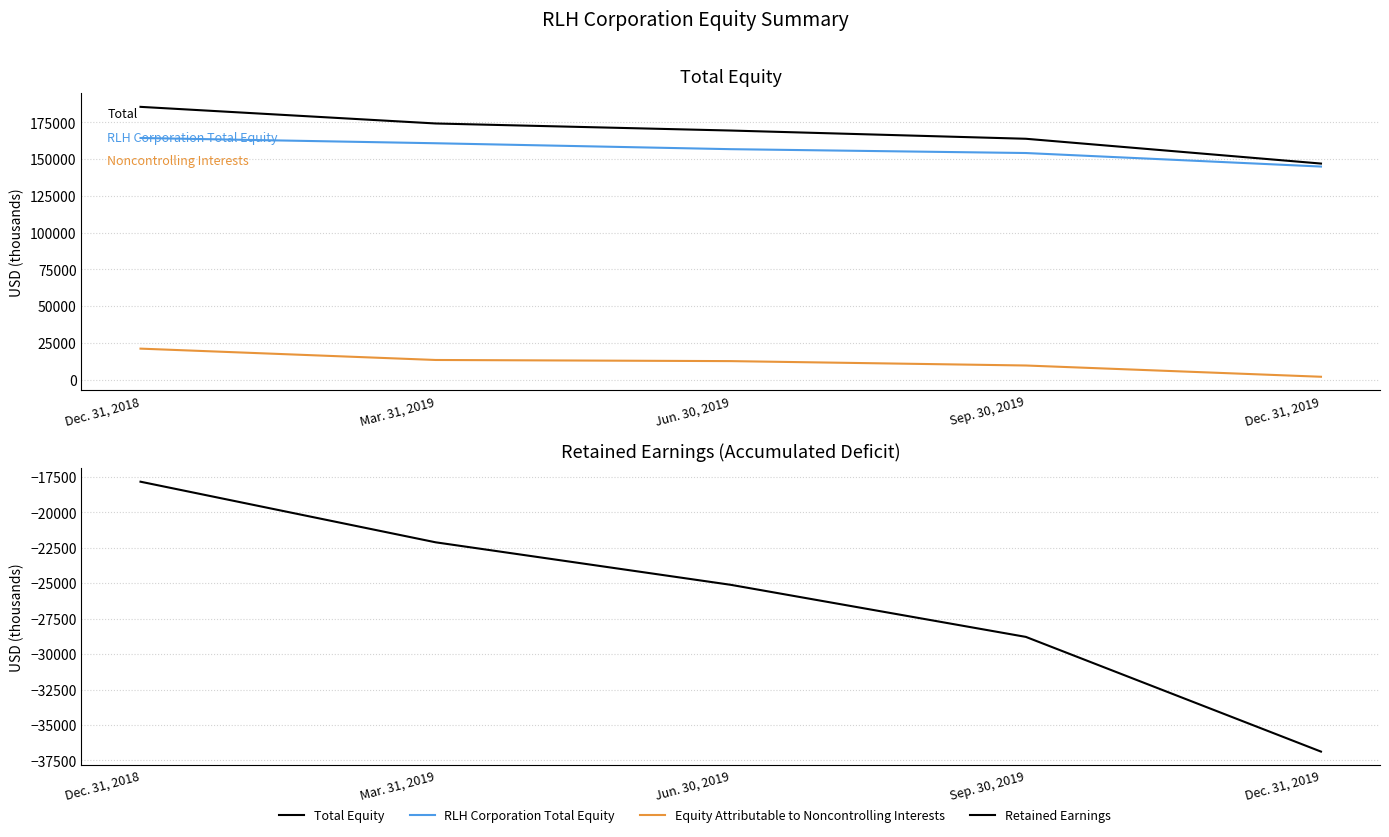

True or false: Equity Attributable to Noncontrolling Interests and RLH Corporation Total Equity cross at least once.

False